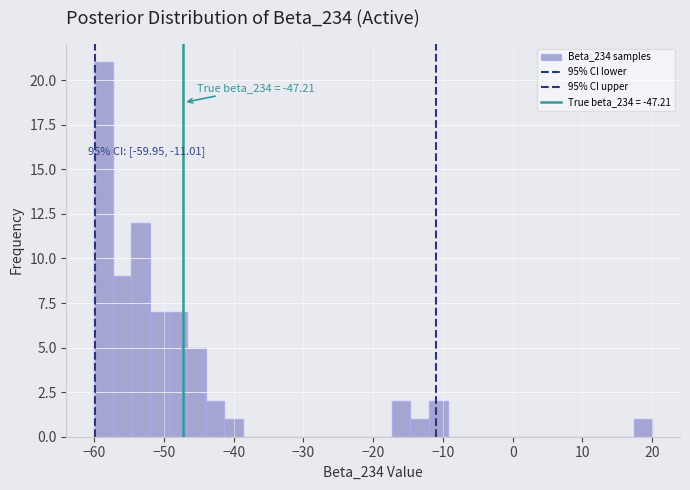

Around what value on the x-axis is the tallest bar? Give the approximate position of its centre, as read against the axis.

-59